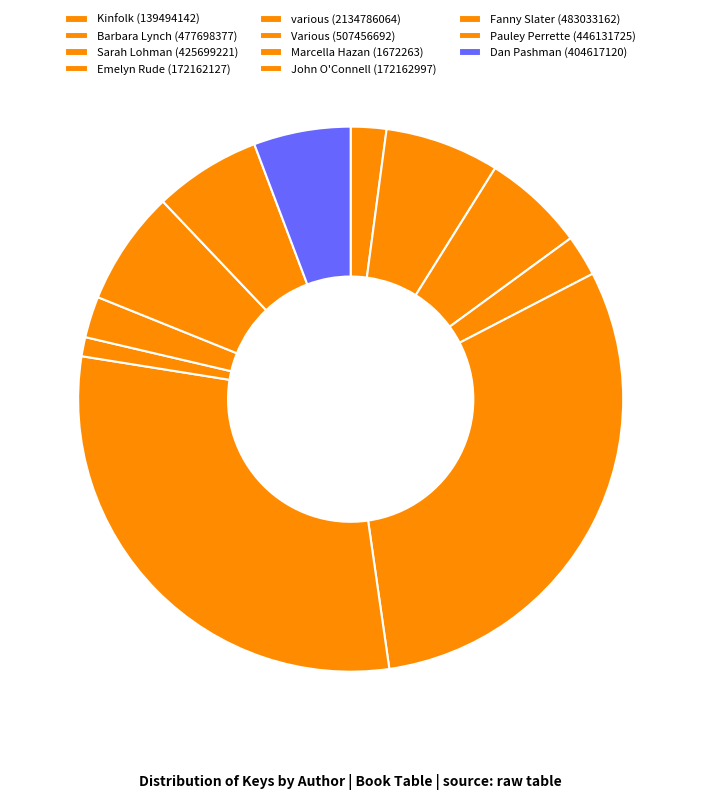

Rank the categories by value from highest to lowest.

various (2134786064), Various (507456692), Fanny Slater (483033162), Barbara Lynch (477698377), Pauley Perrette (446131725), Sarah Lohman (425699221), Dan Pashman (404617120), John O Connell (172162997), Emelyn Rude (172162127), Kinfolk (139494142), Marcella Hazan (1672263)